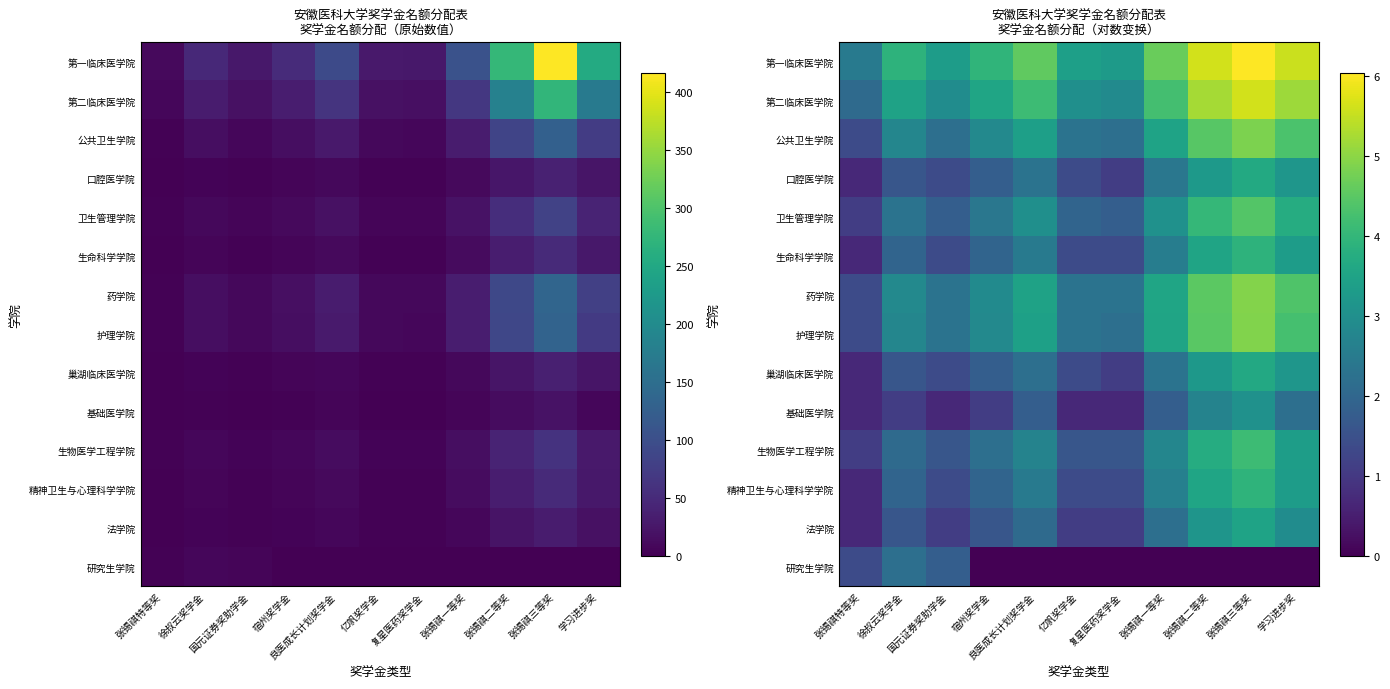

True or false: 法学院 has a value of 1.6 at 徐叔云奖学金.

True